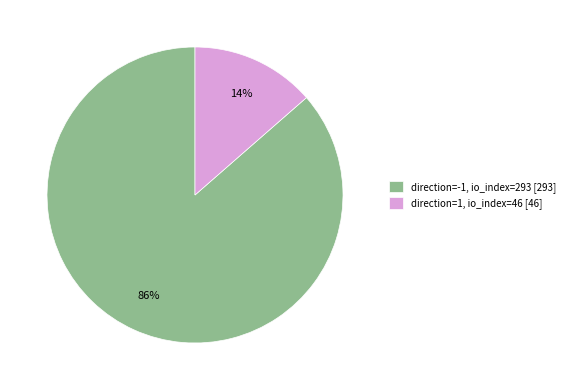

What percentage is the direction=-1, io_index=293 [293] slice, to the nearest percent?

86%